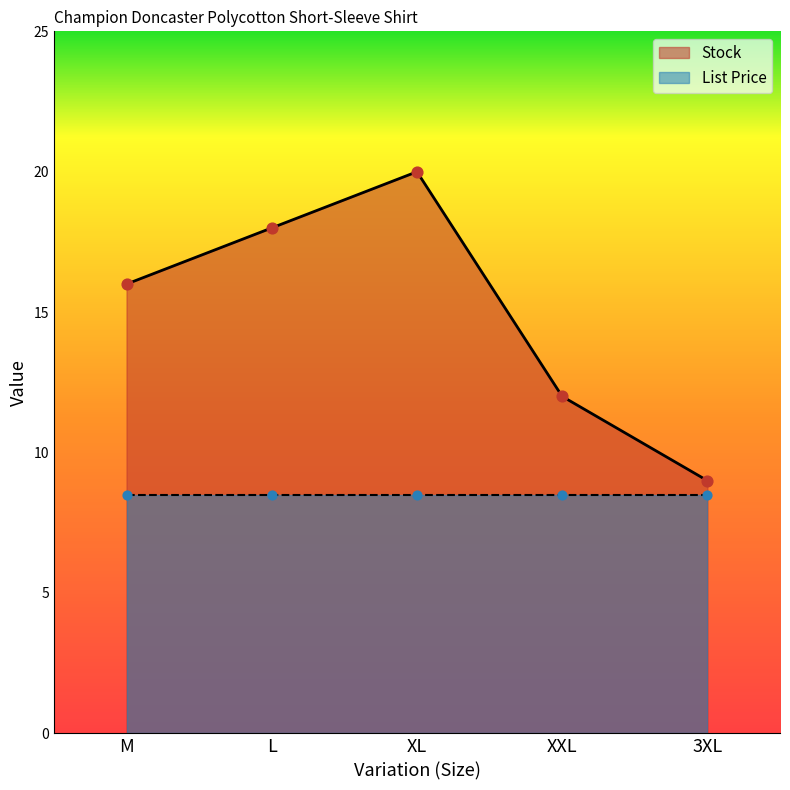

What is the ratio of the value at 3XL to the value at L?

0.5